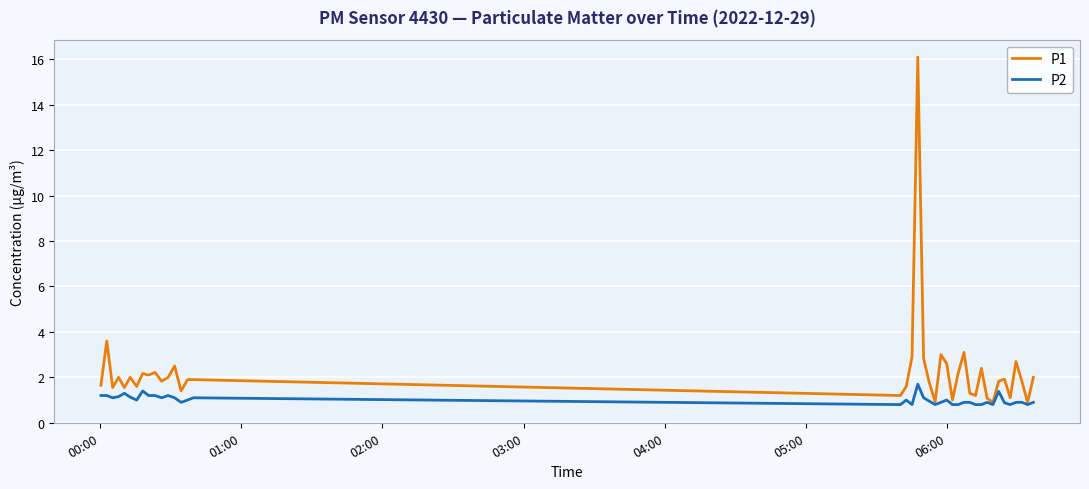

What is the lowest value of the P1 series?

0.9